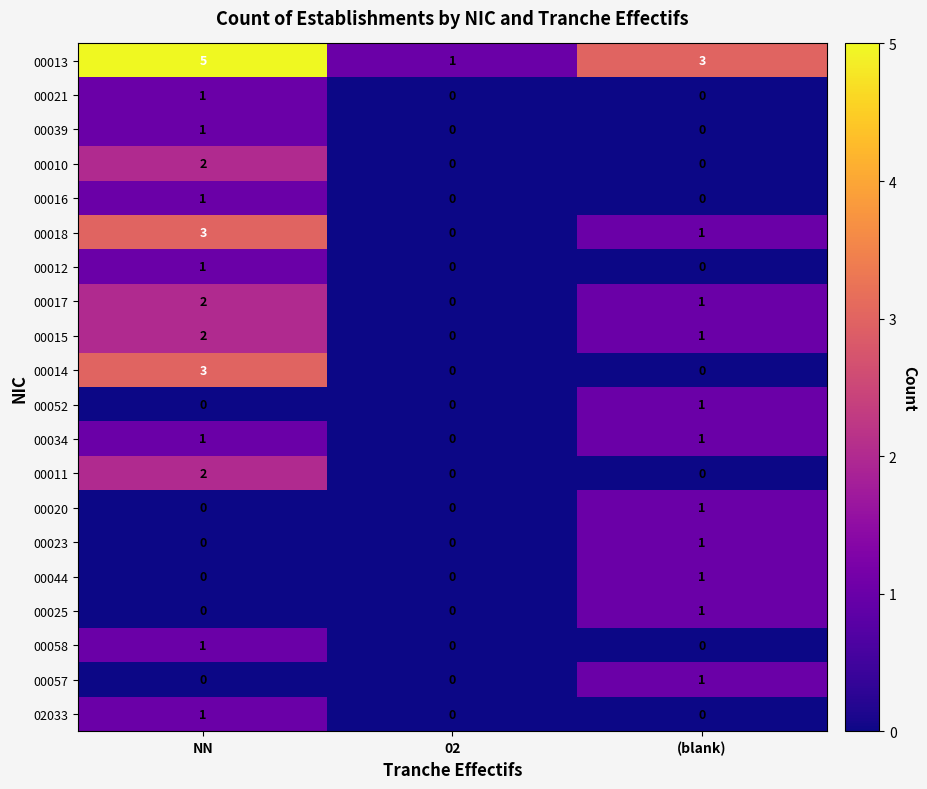

The value of 00016 at NN is 1. True or false?

True